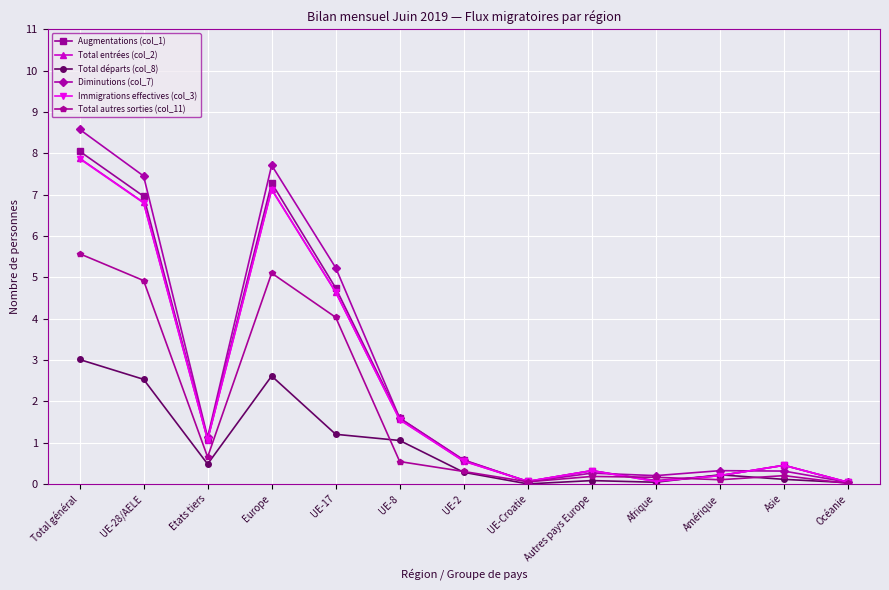

What is the maximum value shown in the chart?

8.6